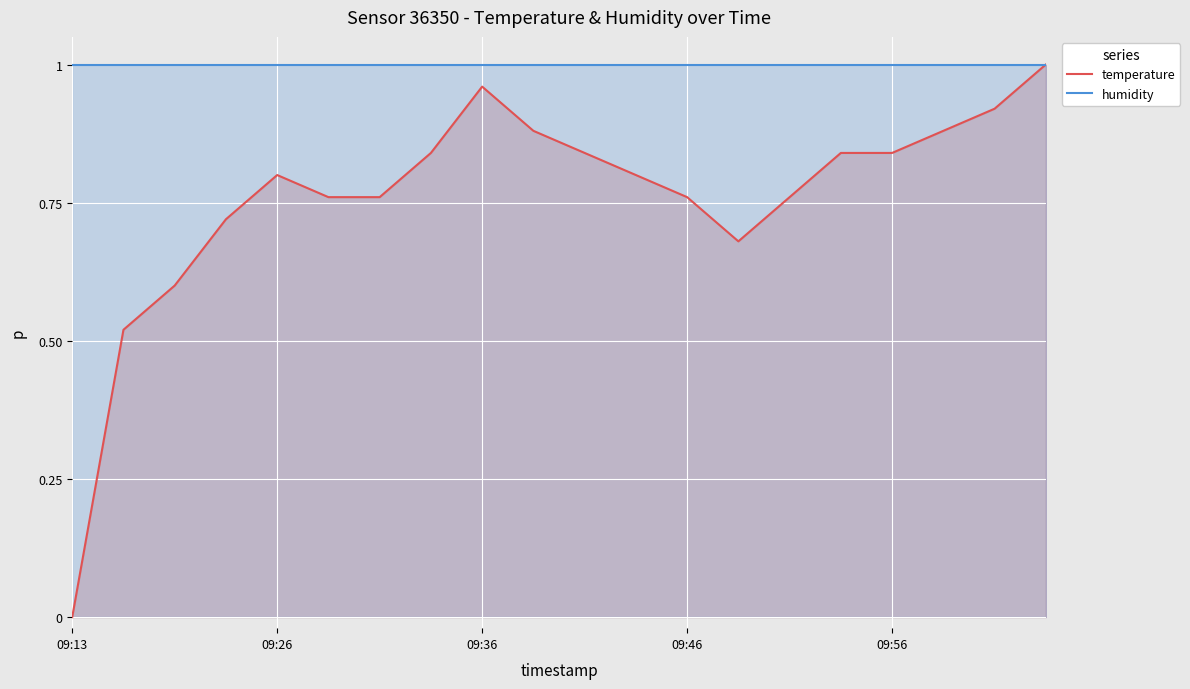

Is it true that humidity equals 1.0 at 09:26?

True